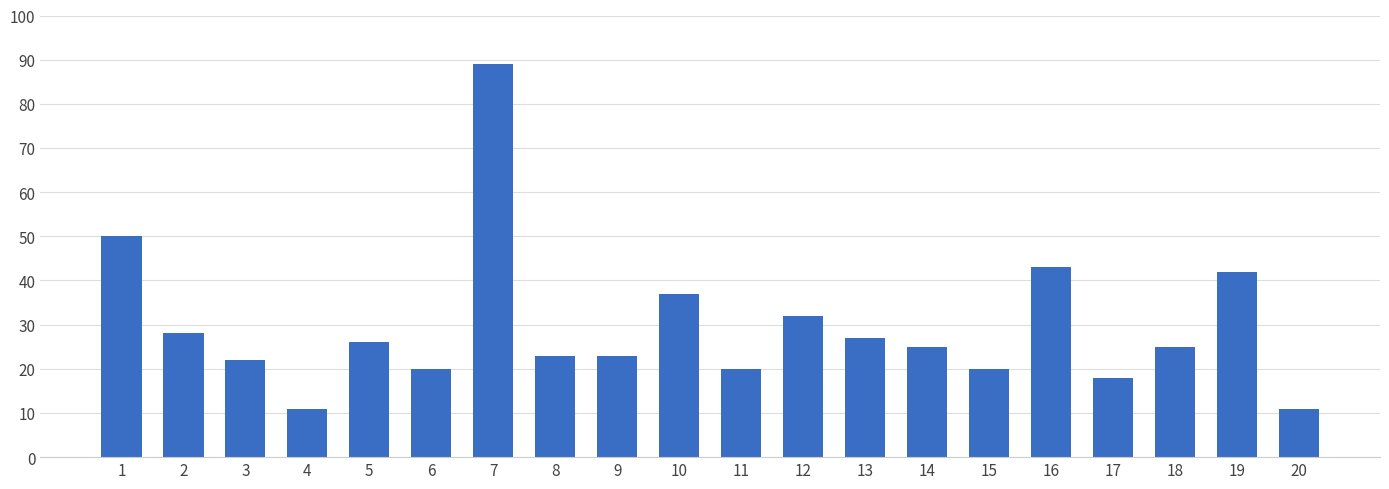

What is the sum of the values at 7 and 1?

139